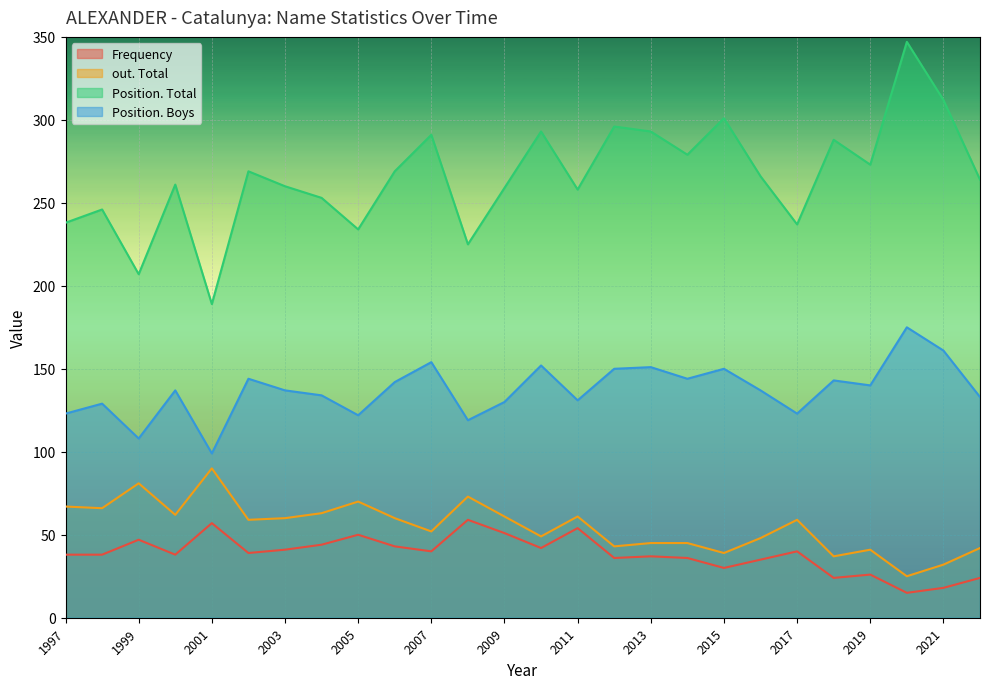

What is the spread (max minus min) of values at 2007?

251